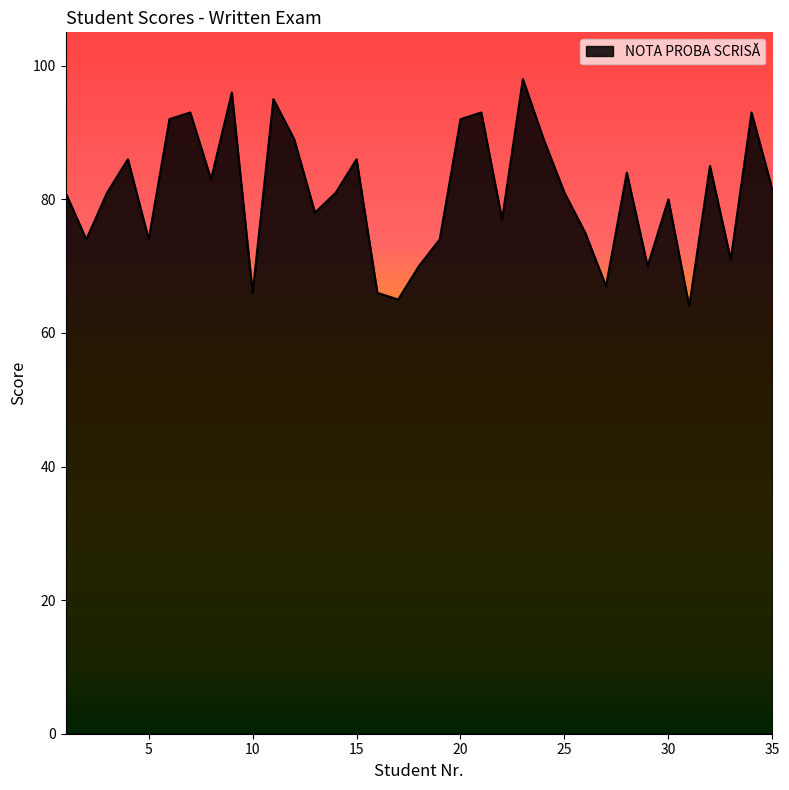

What is the smallest value displayed?

64.0